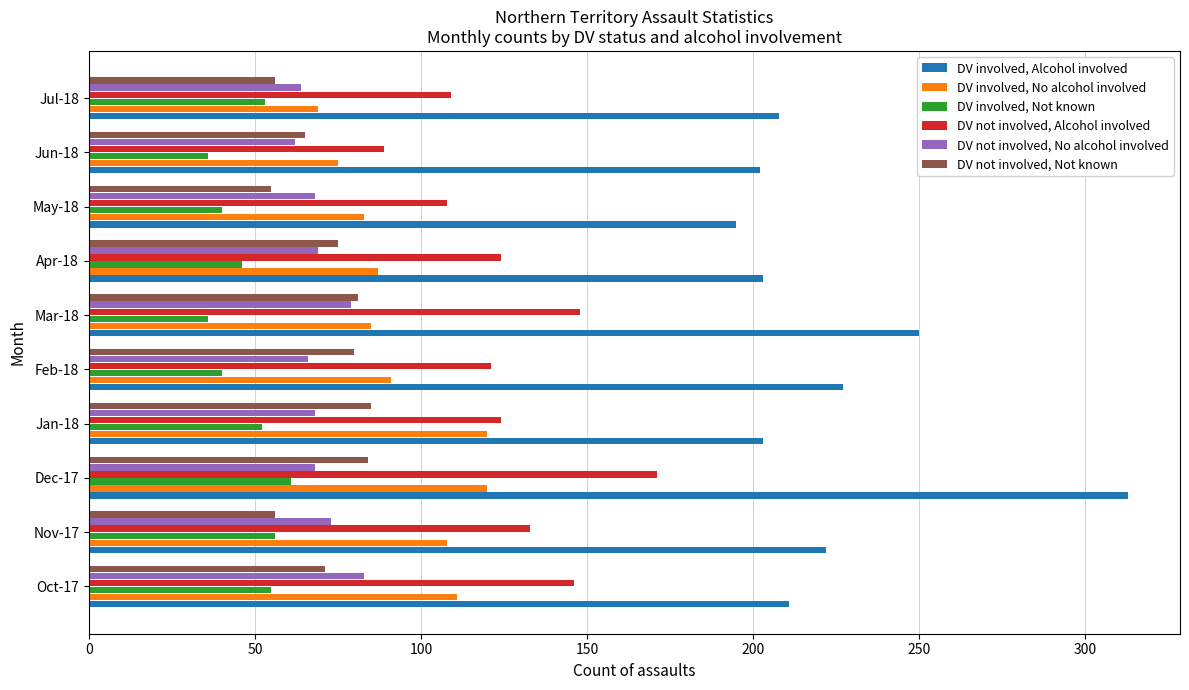

Is the value of DV involved, Not known at Jul-18 greater than the value of DV not involved, Not known at Jan-18?

No